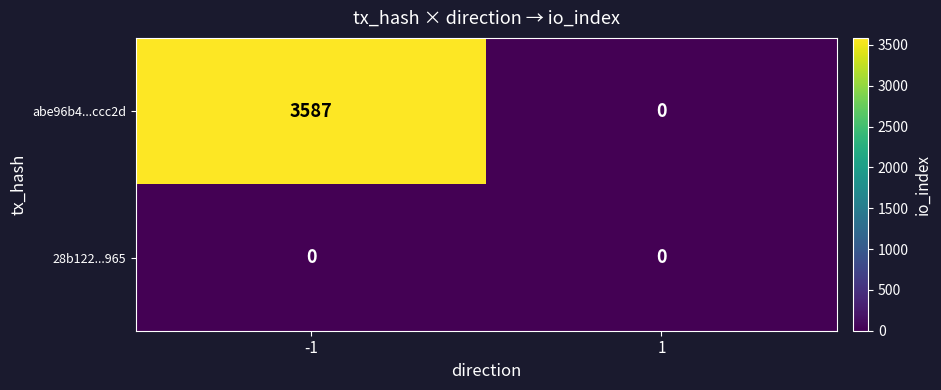

Reading left to right, list all the values displayed in this chart.

abe96b4...ccc2d: -1=3587	1=0
28b122...965: -1=0	1=0